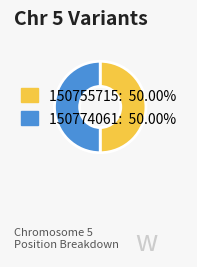

Do 150774061 and 150755715 together represent more than half of the pie?

Yes